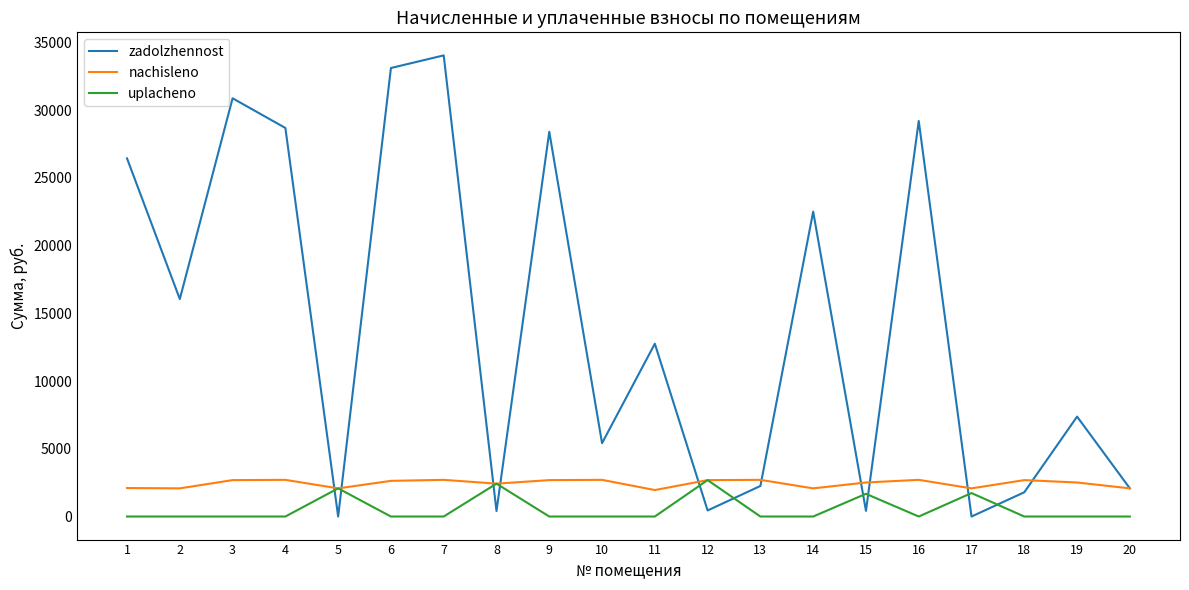

Which series ends up on top after the final intersection of uplacheno and zadolzhennost?

zadolzhennost